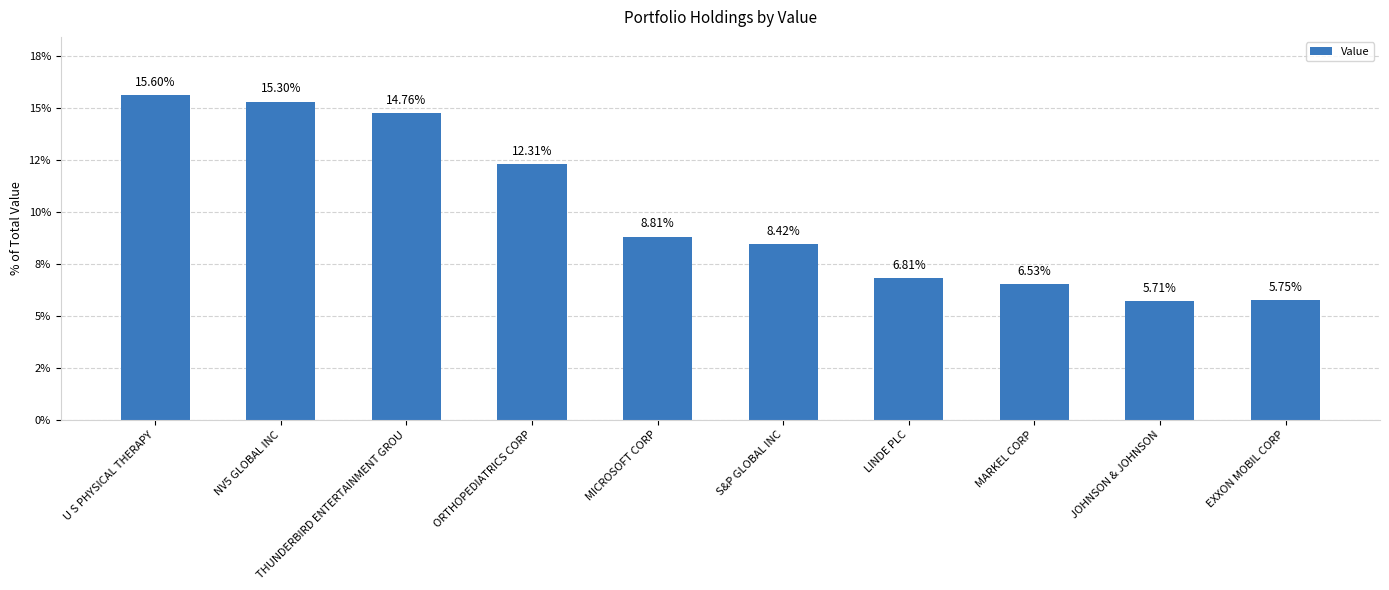

Are the bars horizontal?

No